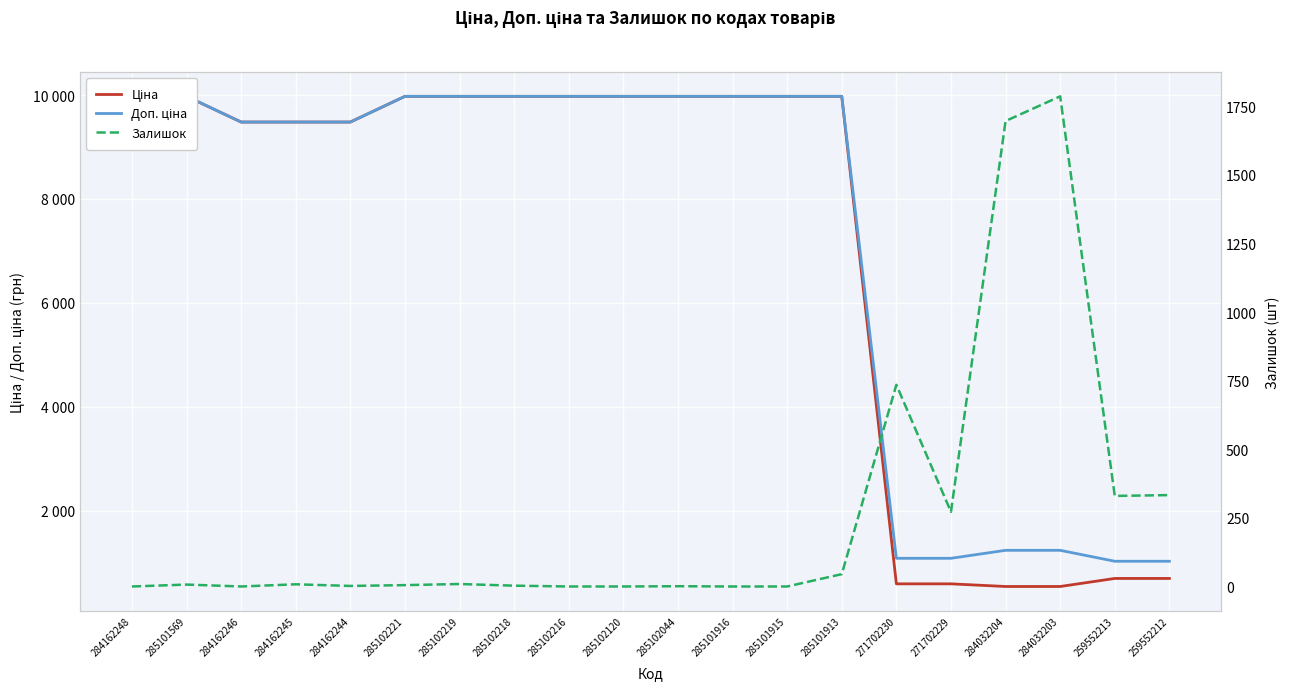

Between 259552213 and 285102216, which is larger?

285102216